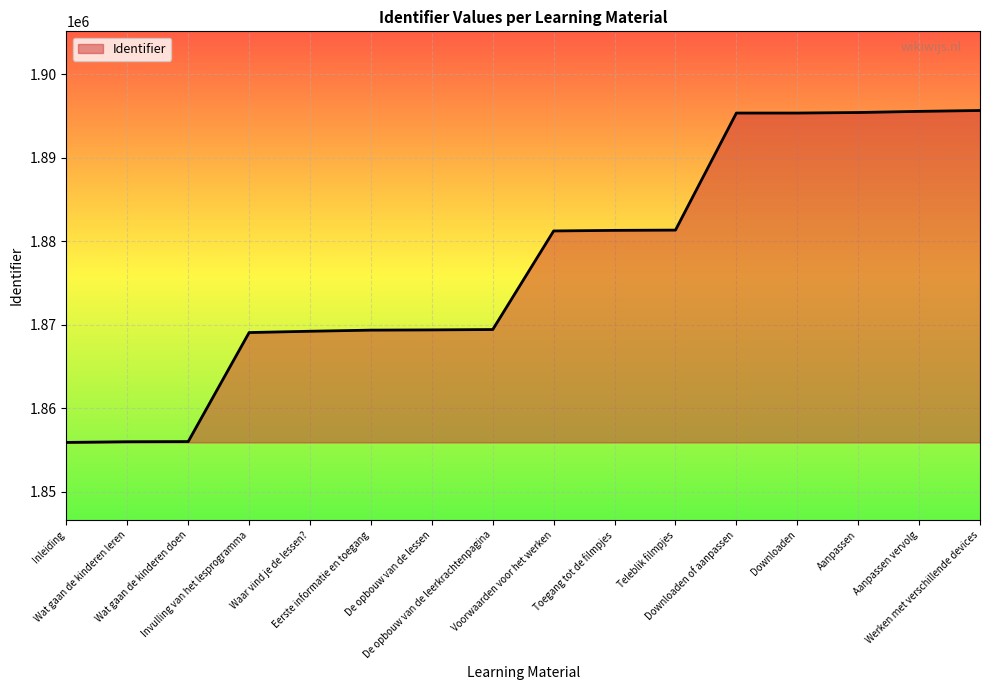

Does the chart display data point markers on the line(s)?

No